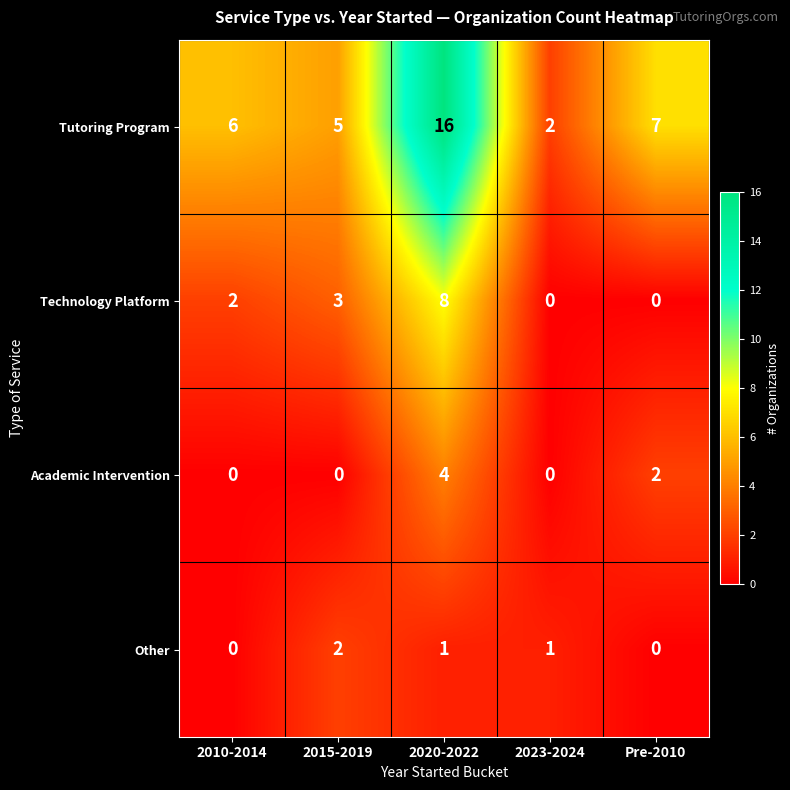

Reading left to right, transcribe all the data shown in this chart.

Tutoring Program: 2010-2014=6	2015-2019=5	2020-2022=16	2023-2024=2	Pre-2010=7
Technology Platform: 2010-2014=2	2015-2019=3	2020-2022=8	2023-2024=0	Pre-2010=0
Academic Intervention: 2010-2014=0	2015-2019=0	2020-2022=4	2023-2024=0	Pre-2010=2
Other: 2010-2014=0	2015-2019=2	2020-2022=1	2023-2024=1	Pre-2010=0